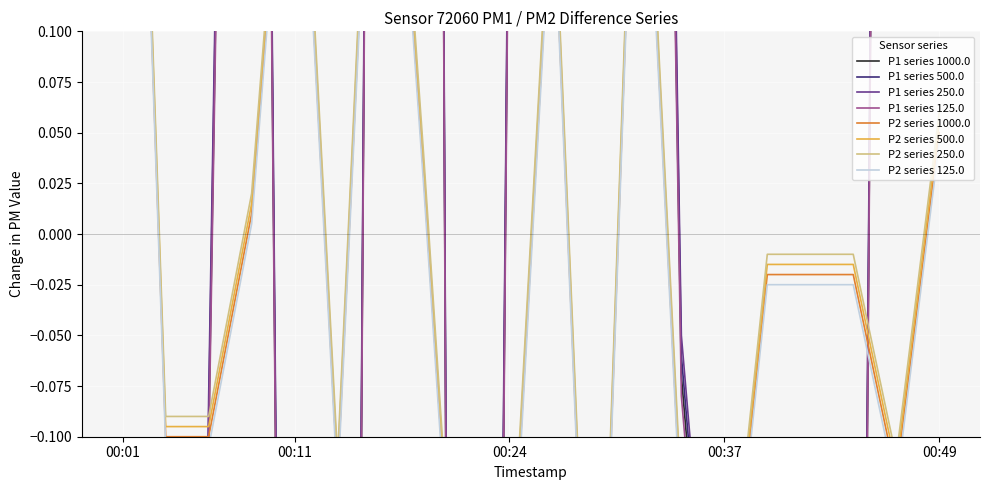

List the labels in order of P2 value, smallest first.

00:29, 00:21, 00:37, 00:24, 00:34, 00:14, 00:47, 00:03, 00:06, 00:40, 00:42, 00:44, 00:08, 00:19, 00:49, 00:26, 00:11, 00:31, 00:16, 00:01